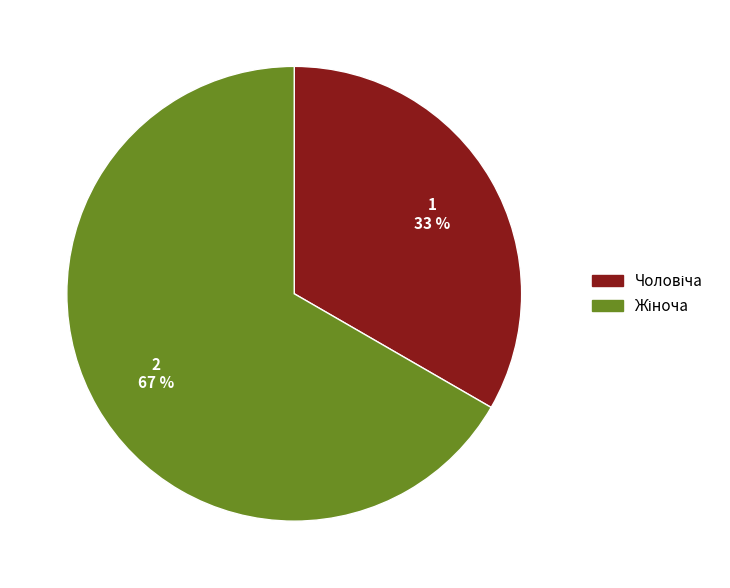

To the nearest percent, what is the average slice percentage?

50%